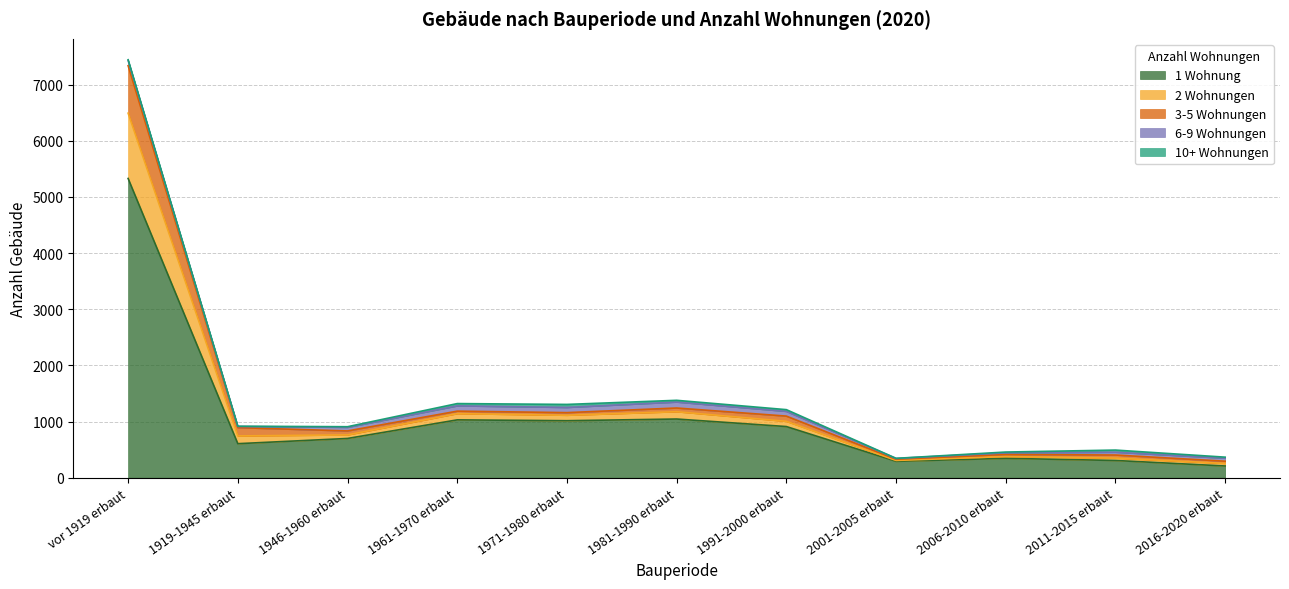

True or false: 3-5 Wohnungen has more than 1 points higher than both neighbors.

True